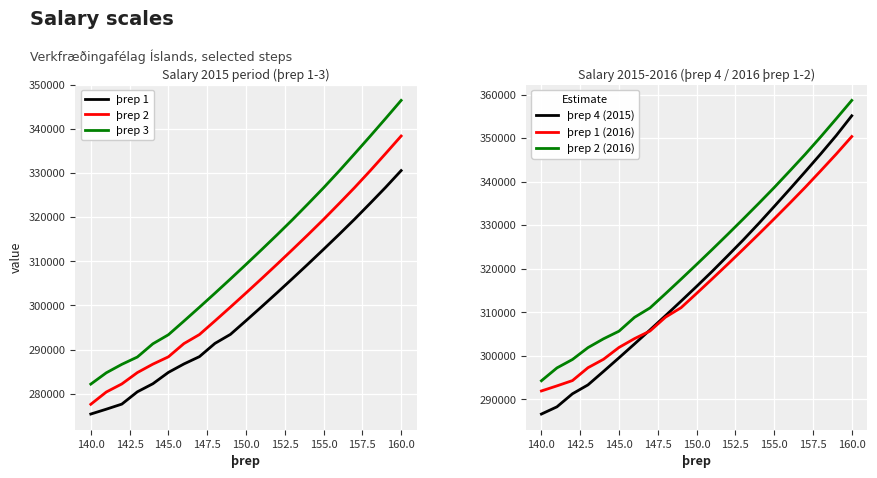

What is the maximum value for þrep 2 (2016)?

358683